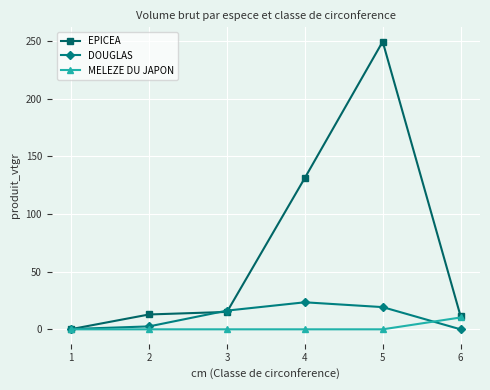

What is the average value of the EPICEA series?

70.1